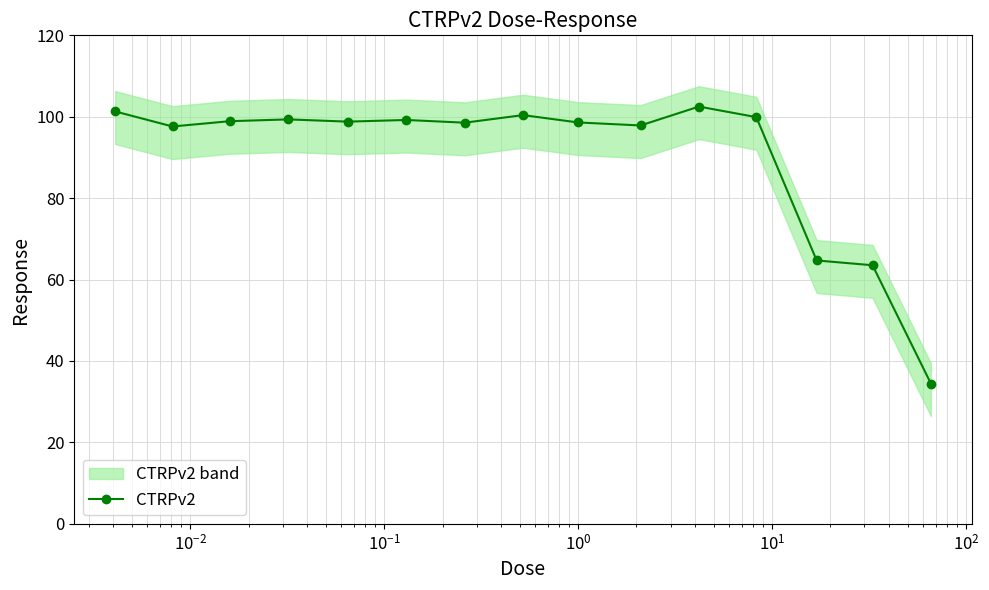

True or false: CTRPv2 has more than 1 interior local peaks.

True